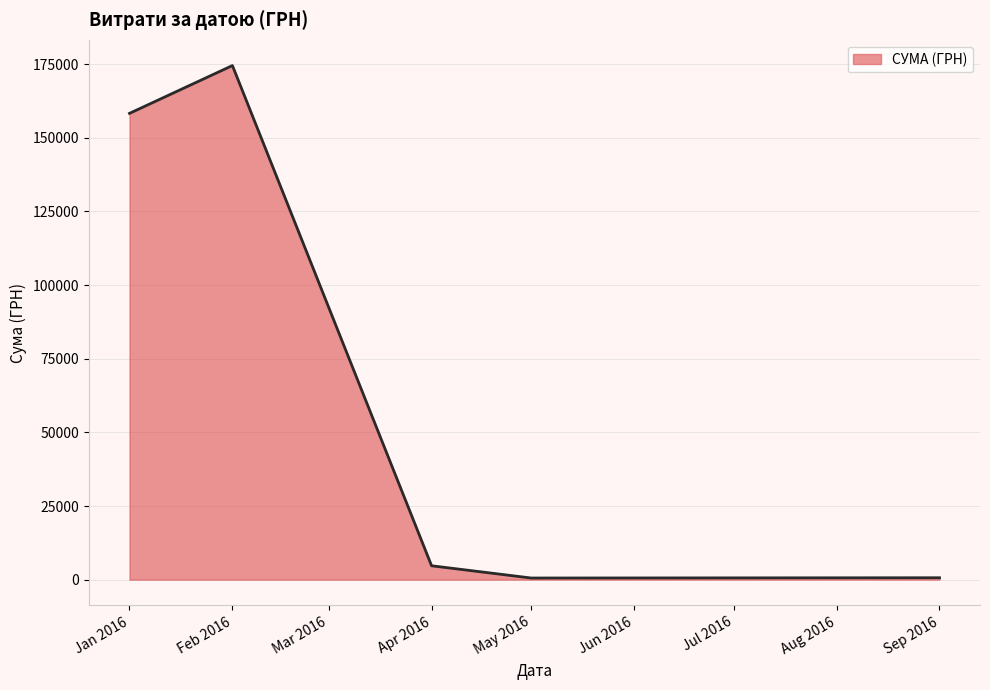

The value at Feb 2016 is 227473.0. True or false?

False